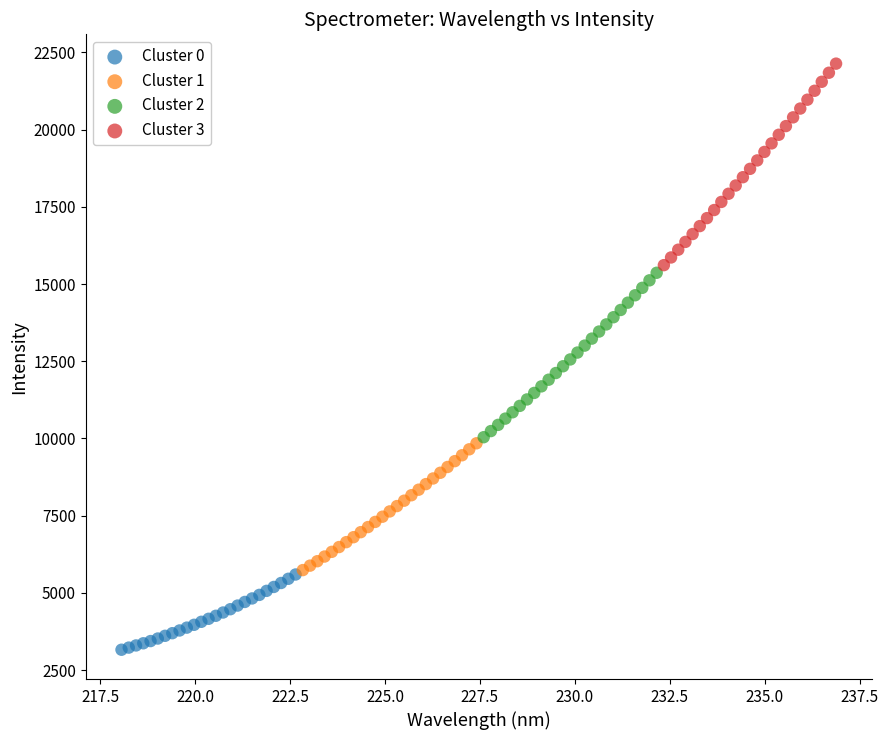

Which series contains the highest Y value?

Cluster 3